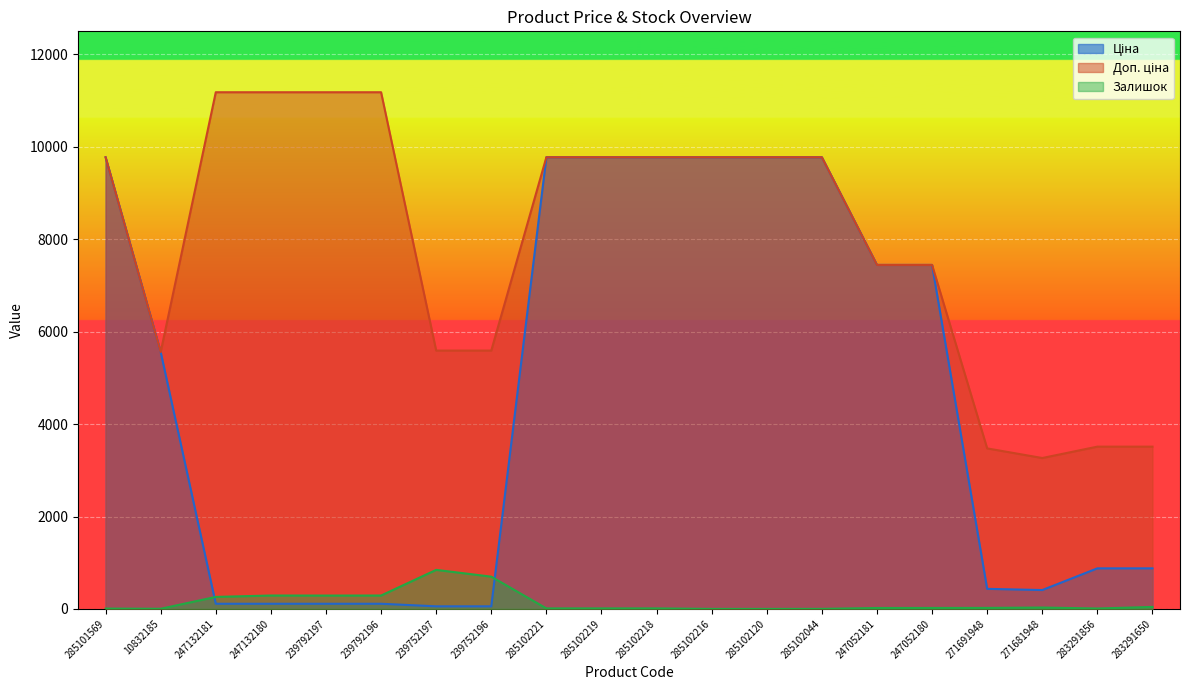

What is the highest value of the Залишок series?

845.0